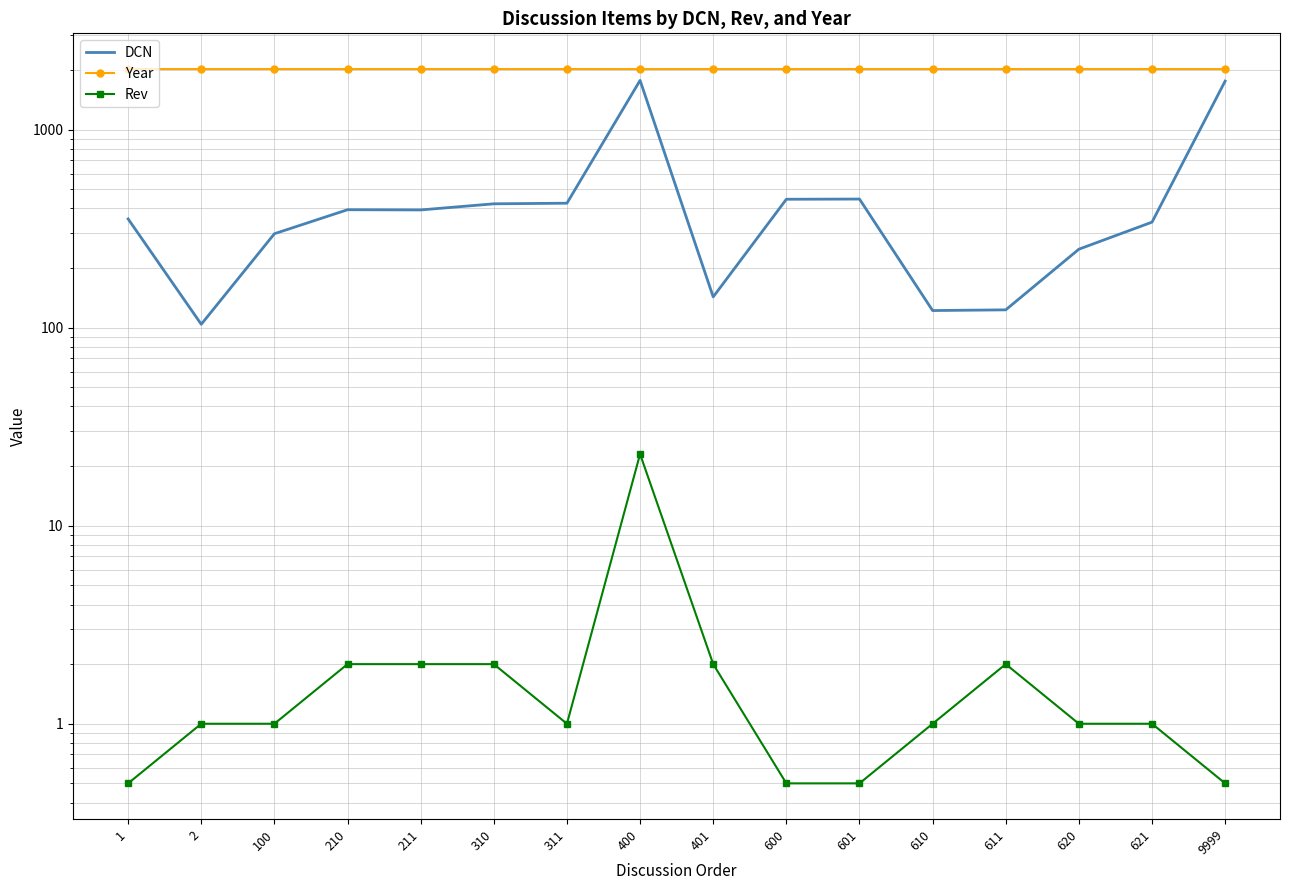

Reading right to left, transcribe all the data shown in this chart.

DCN: 9999=1758.0	621=341.0	620=249.0	611=123.0	610=122.0	601=446.0	600=445.0	401=143.0	400=1772.0	311=425.0	310=422.0	211=393.0	210=394.0	100=298.0	2=104.0	1=354.0
Year: 9999=2021.0	621=2022.0	620=2022.0	611=2022.0	610=2022.0	601=2022.0	600=2022.0	401=2022.0	400=2021.0	311=2022.0	310=2022.0	211=2022.0	210=2022.0	100=2022.0	2=2022.0	1=2022.0
Rev: 9999=0.5	621=1.0	620=1.0	611=2.0	610=1.0	601=0.5	600=0.5	401=2.0	400=23.0	311=1.0	310=2.0	211=2.0	210=2.0	100=1.0	2=1.0	1=0.5